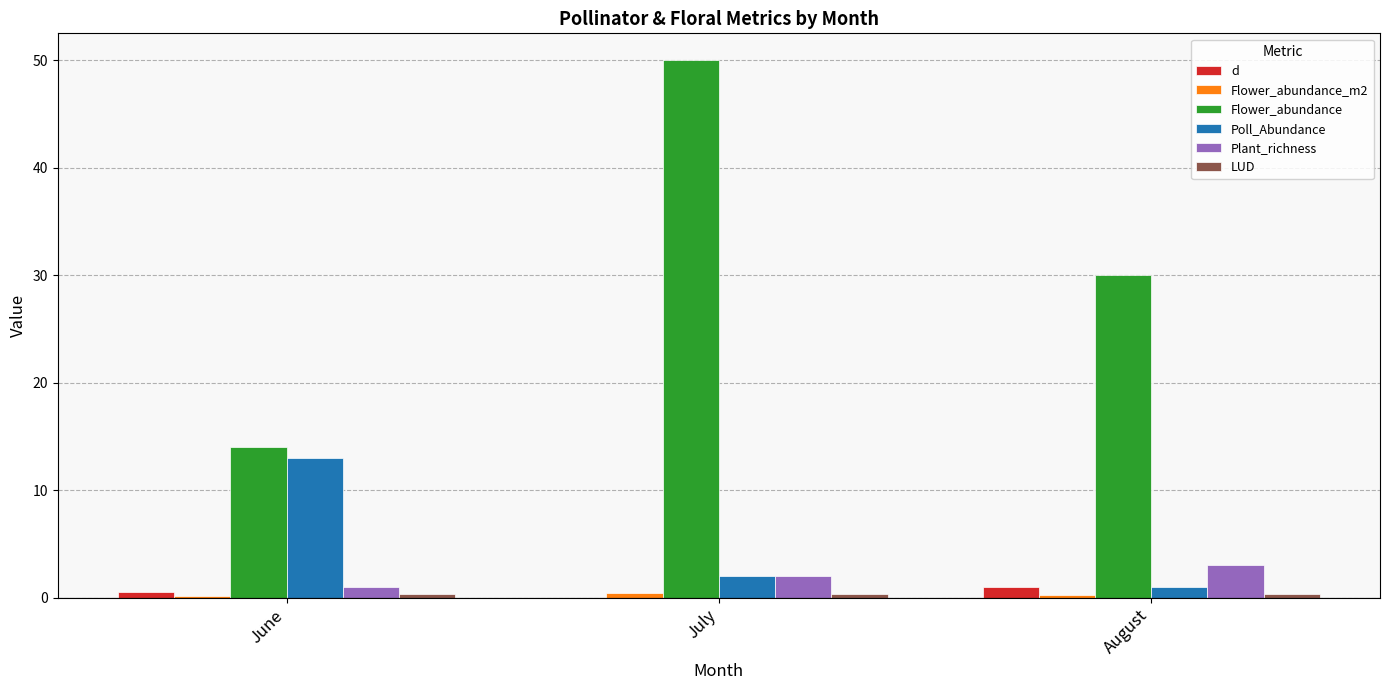

Which series has the largest total across all categories?

Flower_abundance